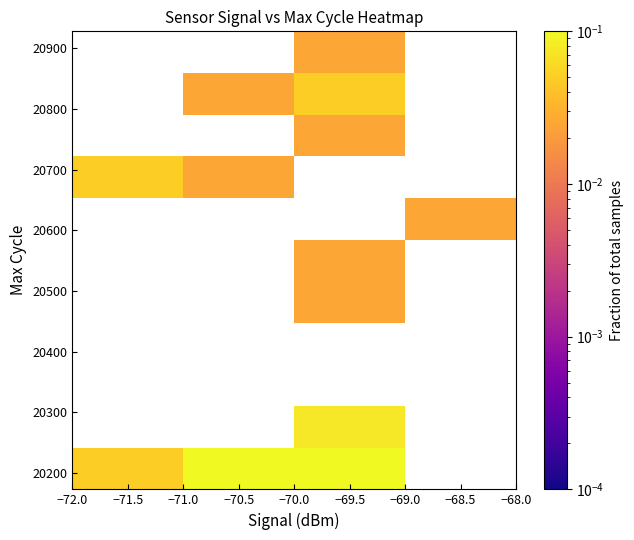

At which category does the chart reach its peak across all series?

−69.5